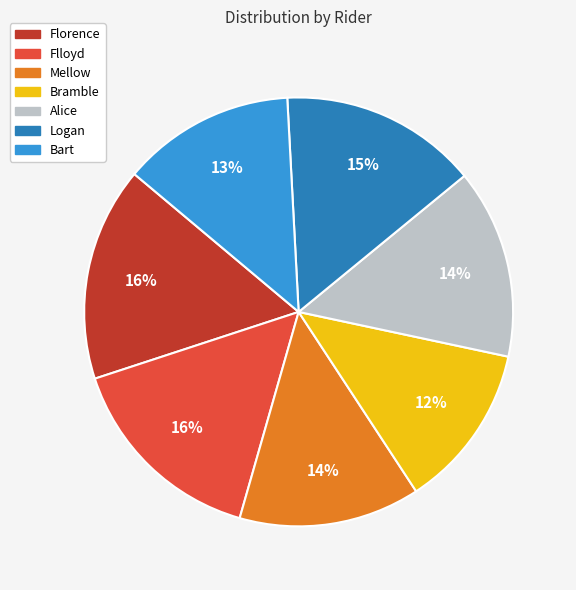

Which category has the smallest portion of the pie?

Bramble